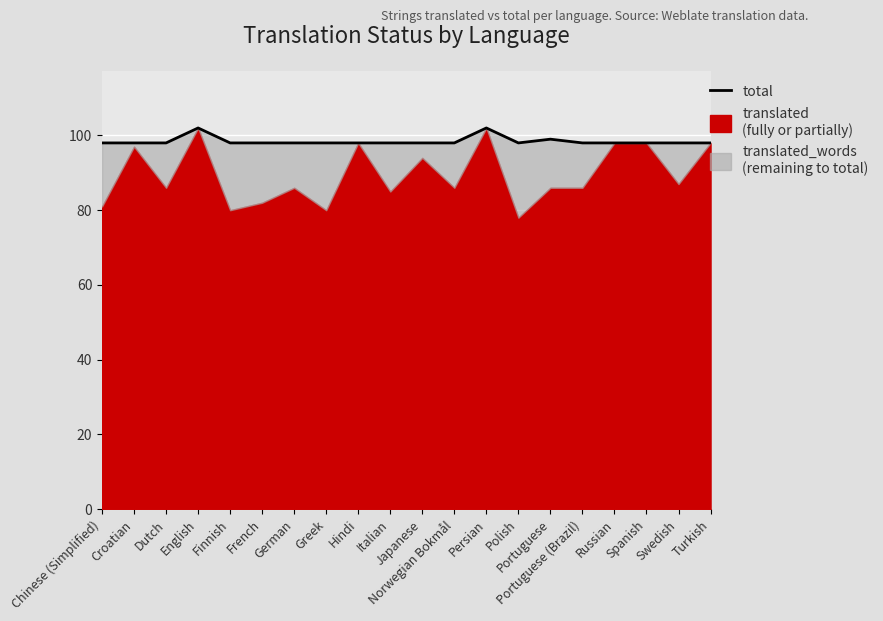

Reading left to right, list all the values displayed in this chart.

98	98	98	102	98	98	98	98	98	98	98	98	102	98	99	98	98	98	98	98